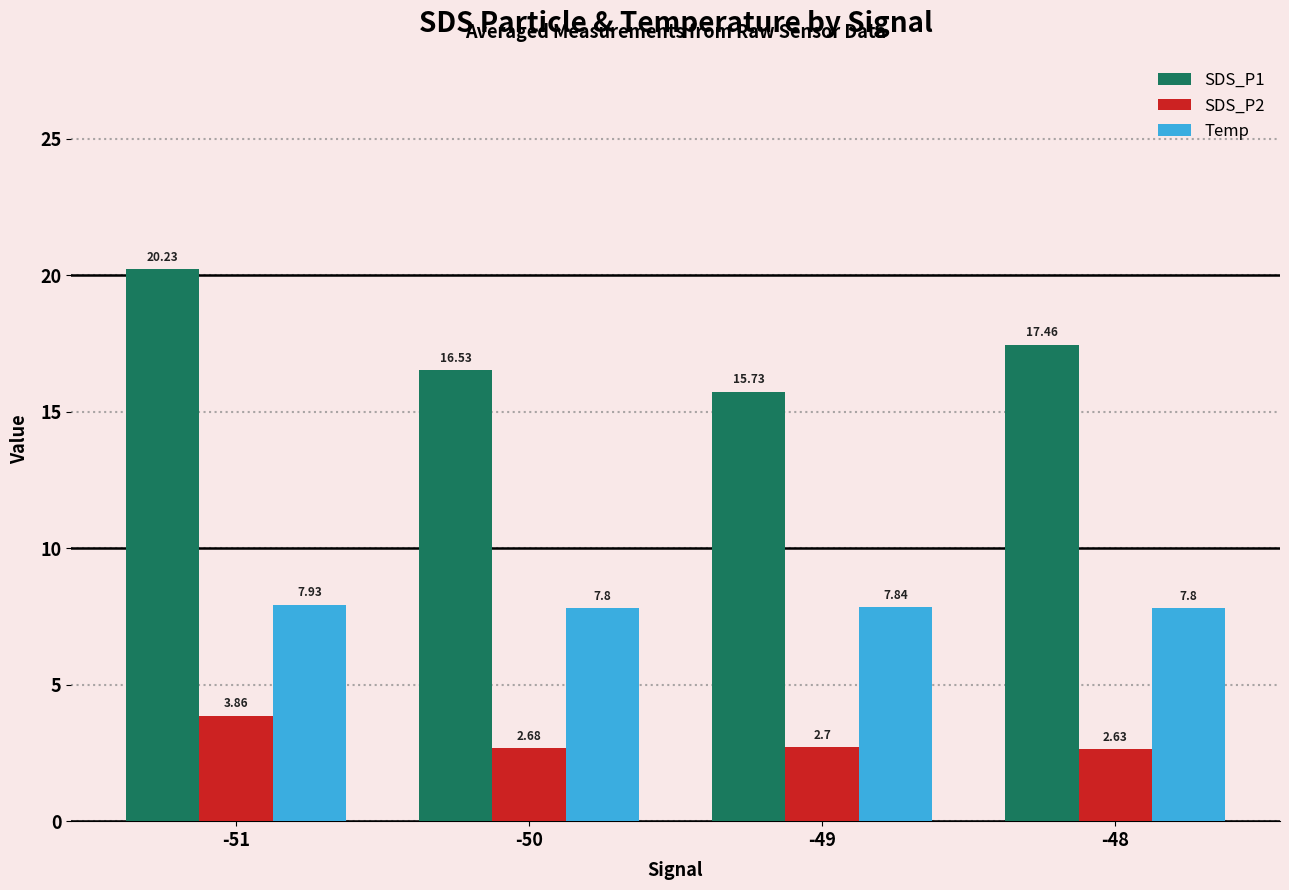

List the series in order of their overall mean, highest first.

SDS_P1, Temp, SDS_P2